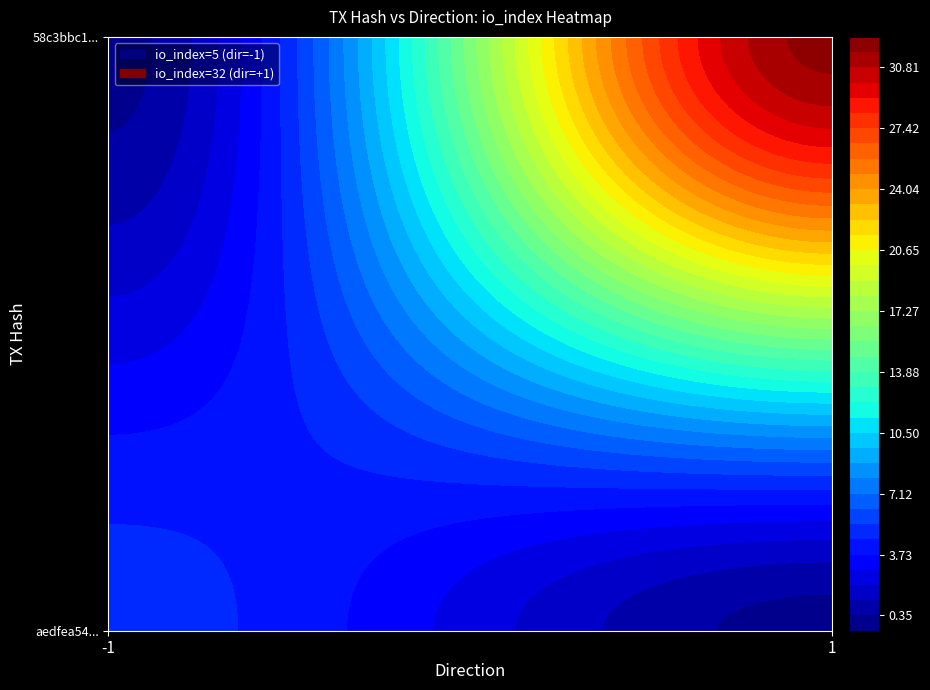

The value of 58c3bbc1452f8663298e9e4c99deb4508a24e75 at direction is 2. True or false?

False